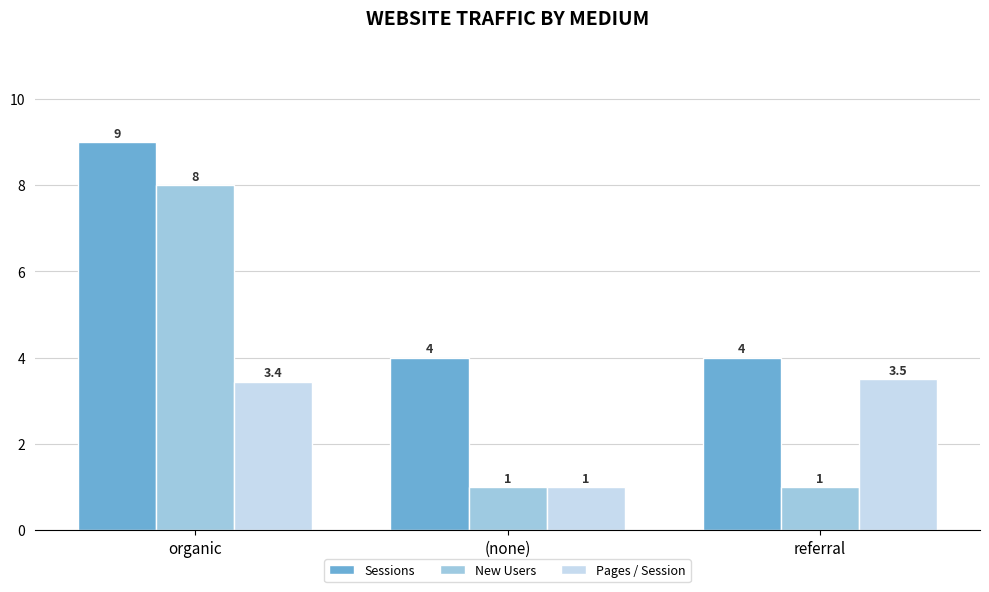

How many groups of bars are there?

3